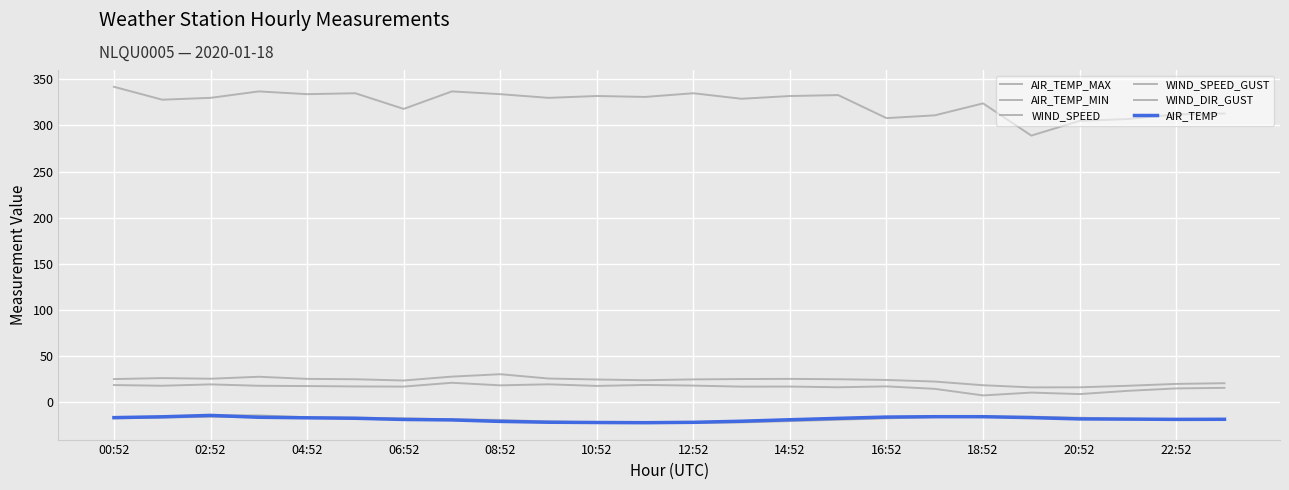

What is the greatest value displayed?

342.0